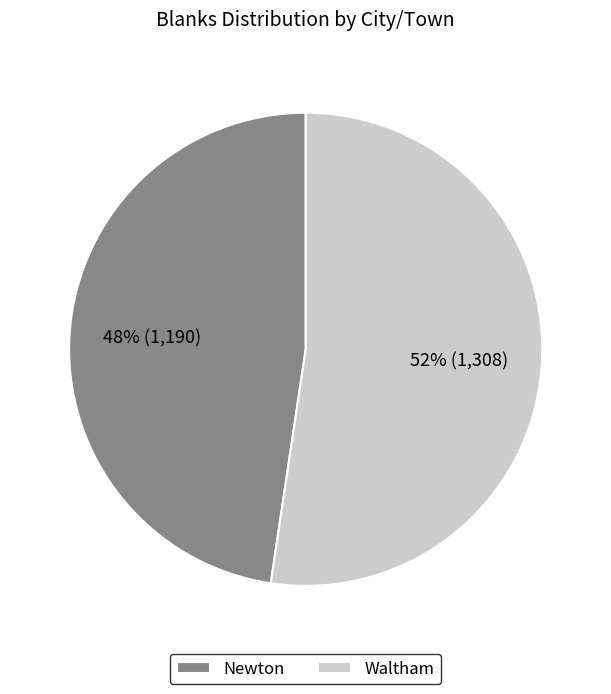

Is the sum of Waltham and Newton greater than half?

Yes